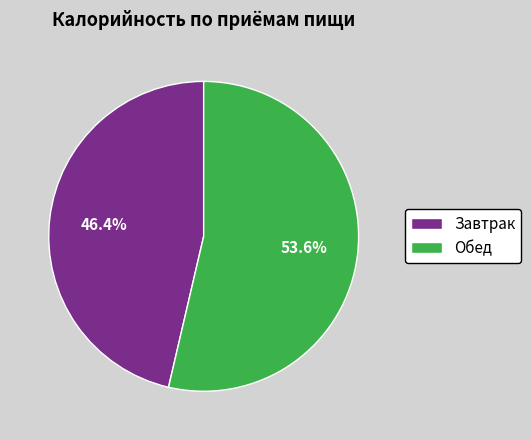

Between Обед and Завтрак, which is larger?

Обед